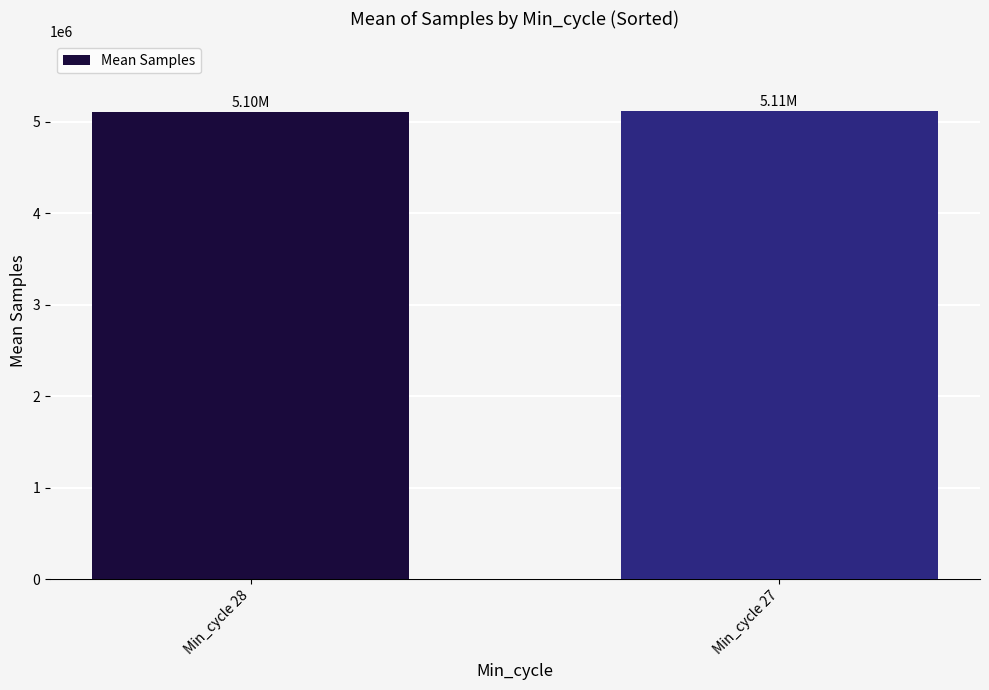

What is the average value?

5108063.5